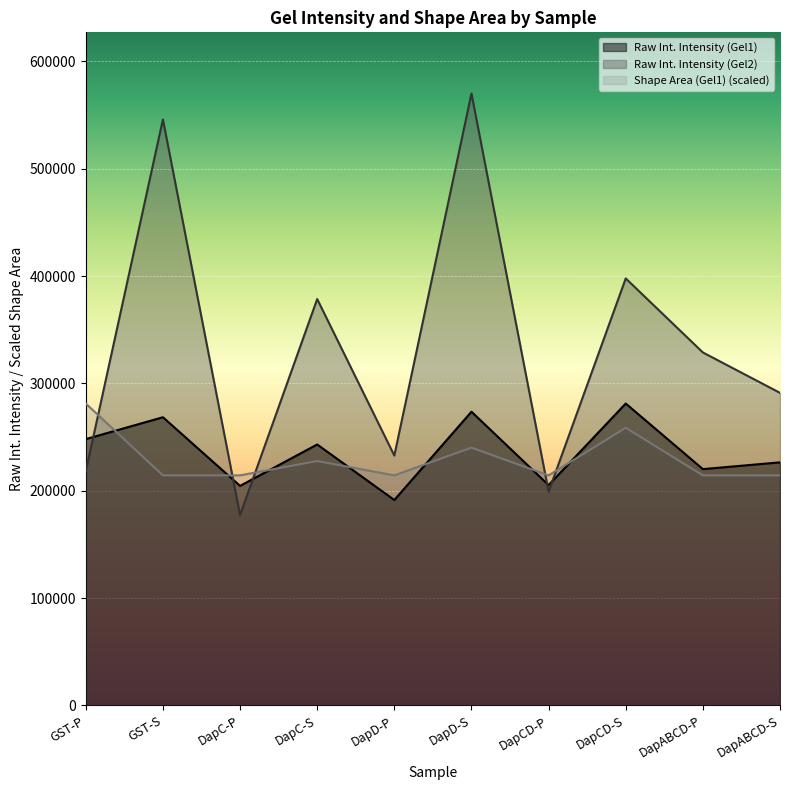

What is the maximum value for Shape Area (Gel1)?

281208.0